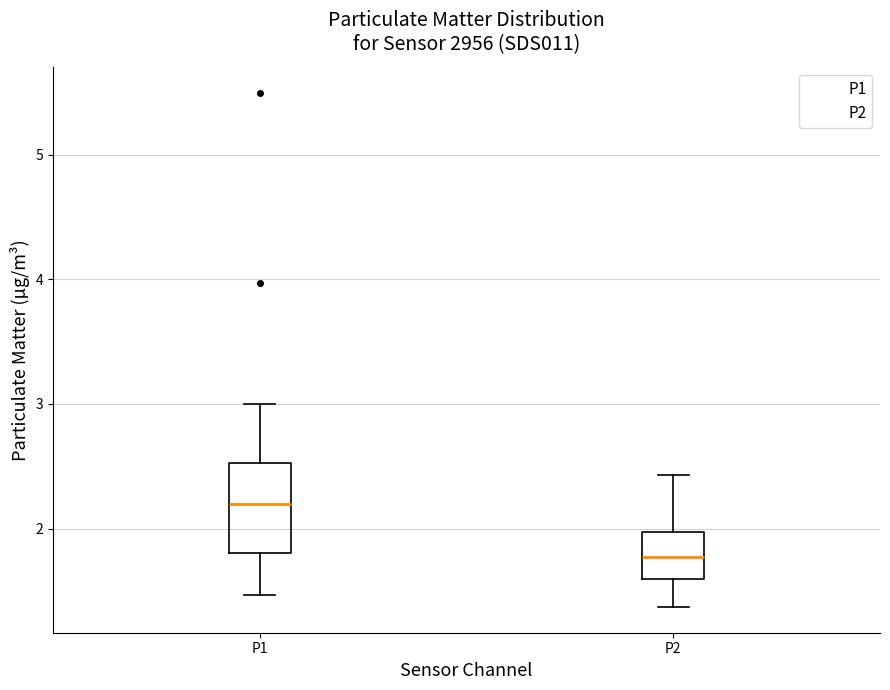

Where is the upper edge of the box for P1 on the y-axis? The values are not printed on the chart, so give them approximately, as read against the axis.

2.5